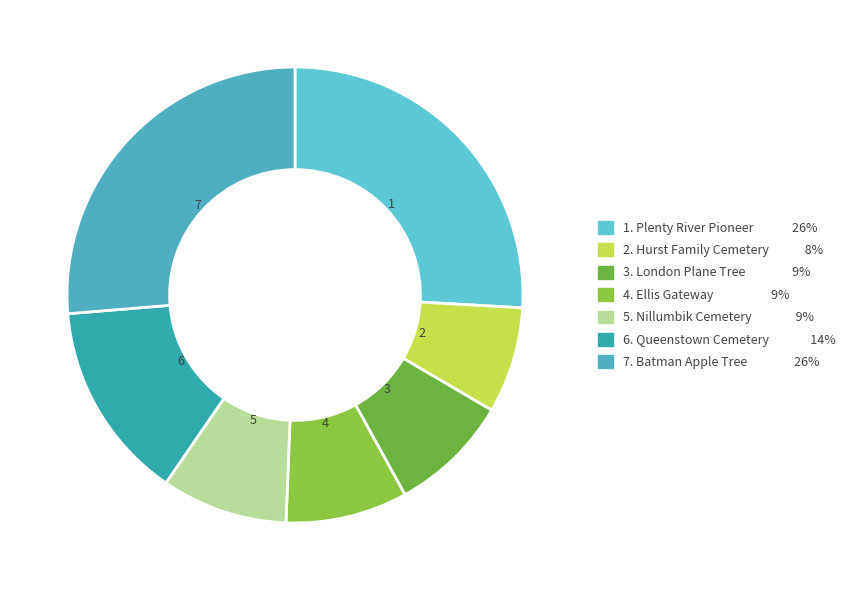

Which category has the biggest portion of the pie?

Batman Apple Tree and Pioneer Graves